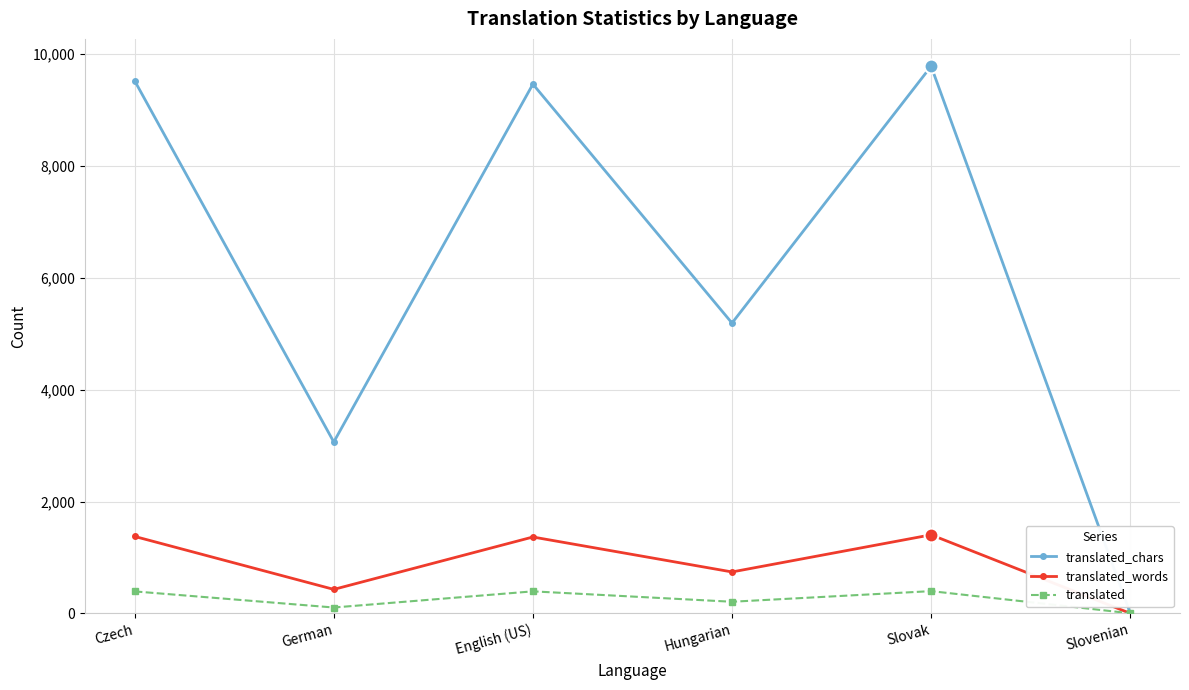

Where is the first local minimum for translated?

German